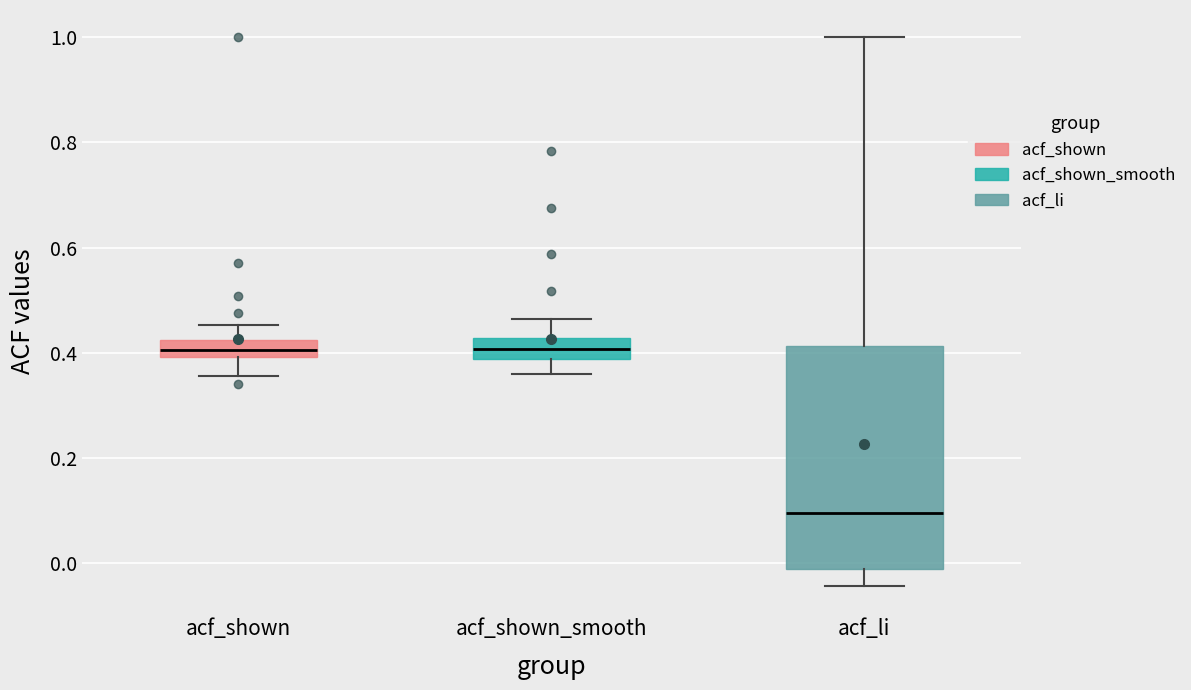

Reading left to right, read every box against the y-axis: the position of its median line, the range the box covers, and the ends of its whiskers. The values are not printed on the chart, so give them approximately, as read against the axis.

acf_shown: median 0.40 (inside the box), box 0.40 to 0.42, whiskers 0.36 to 0.46
acf_shown_smooth: median 0.40, box 0.38 to 0.42, whiskers 0.36 to 0.46
acf_li: median 0.10, box -0.02 to 0.42, whiskers -0.04 to 1.00